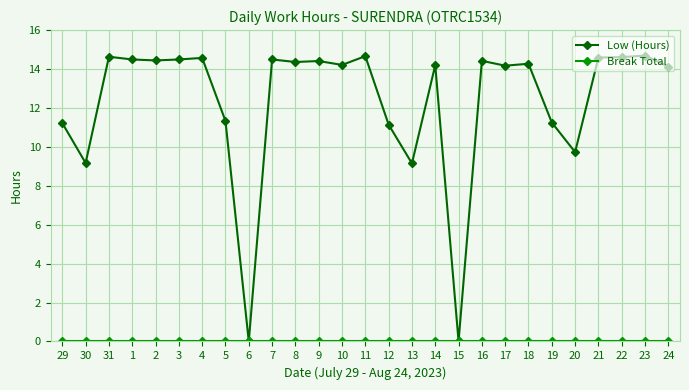

At how many categories does at least one series exceed 8?

25